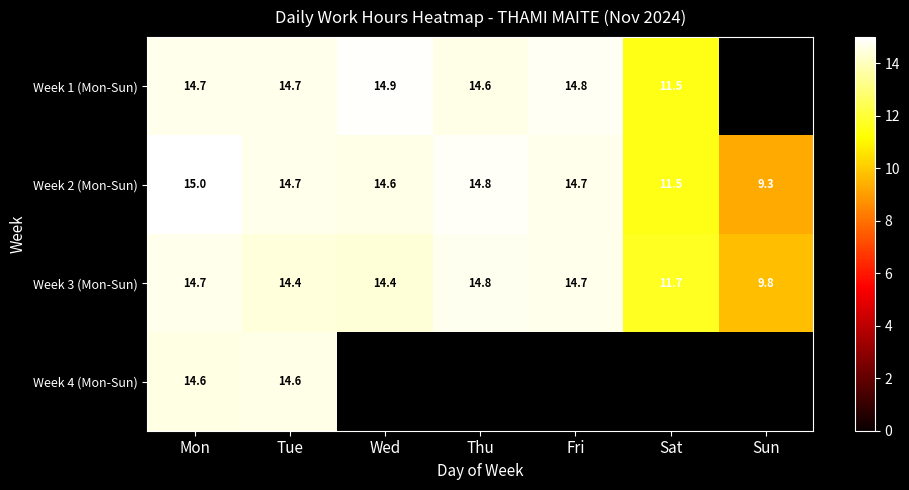

Where does the Week 3 (Mon-Sun) series first go above 14?

Mon